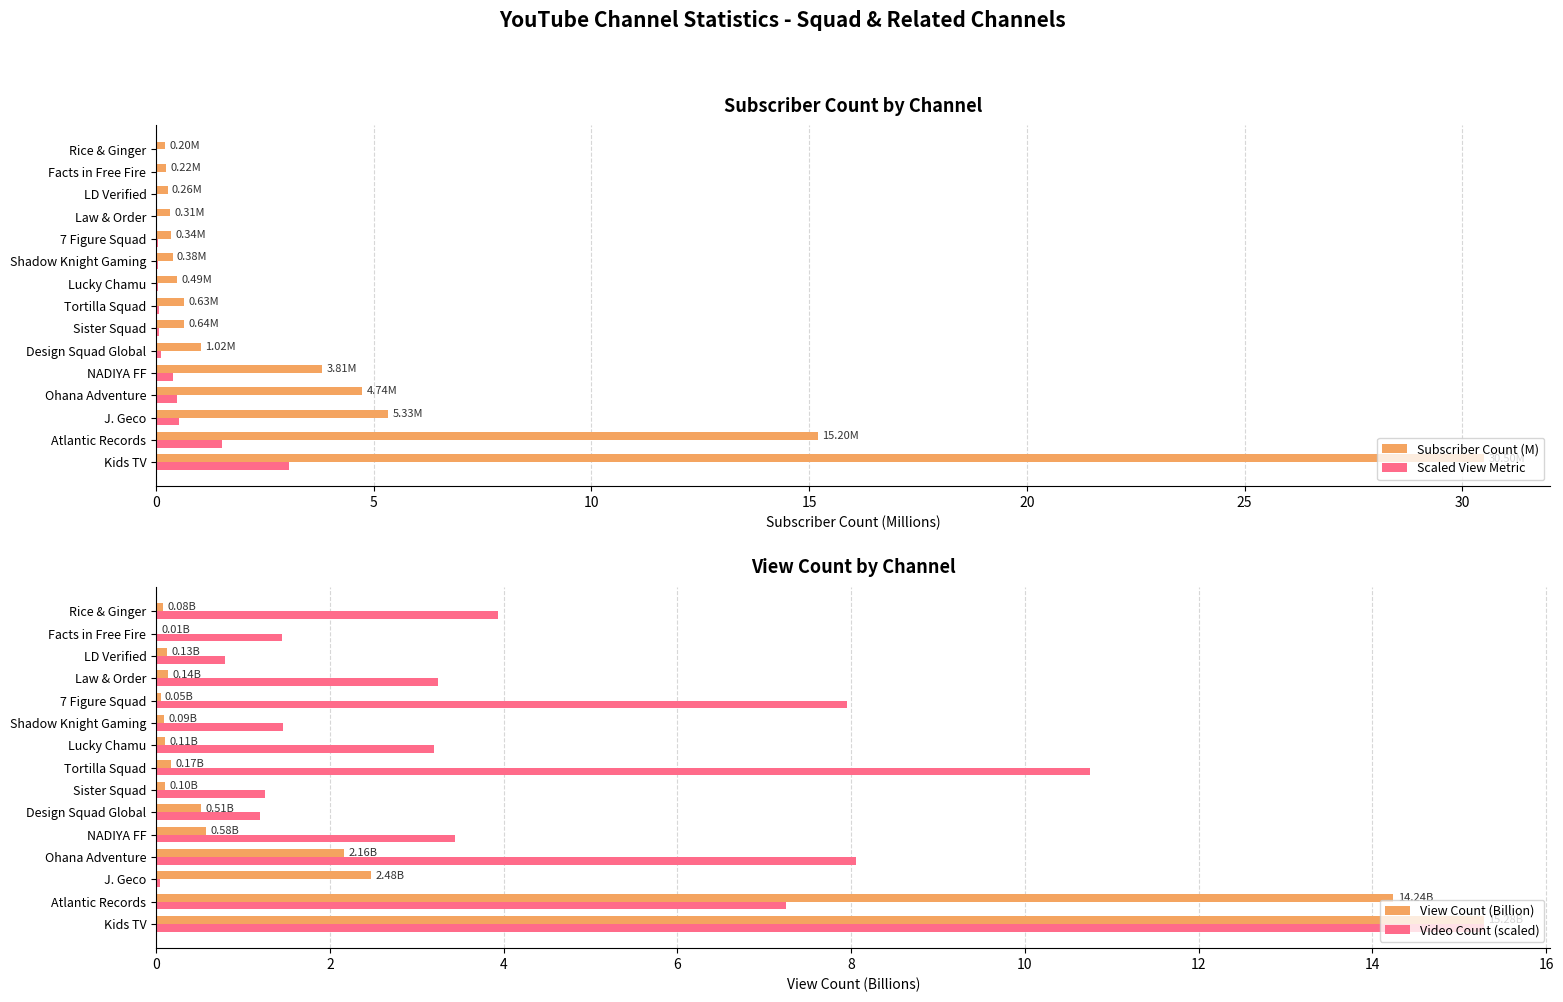

What is the difference between the Scaled View Metric values at Tortilla Squad and NADIYA FF?

0.3